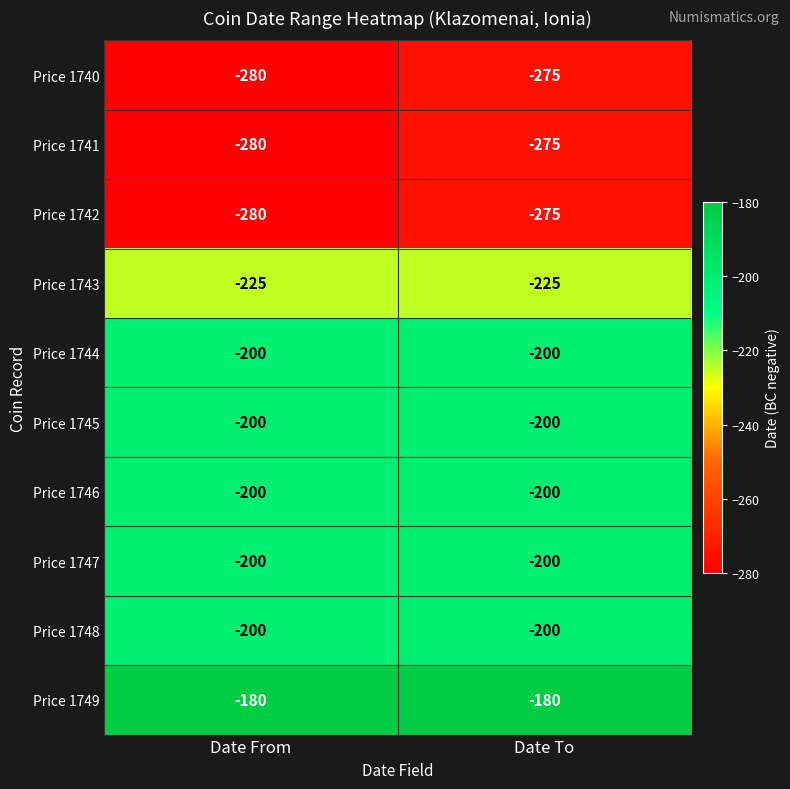

Which series has the largest total across all categories?

Price 1749